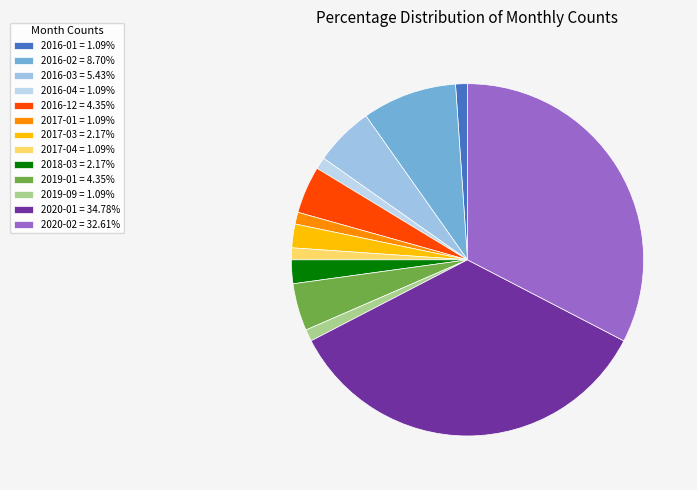

Which category has the biggest portion of the pie?

2020-01